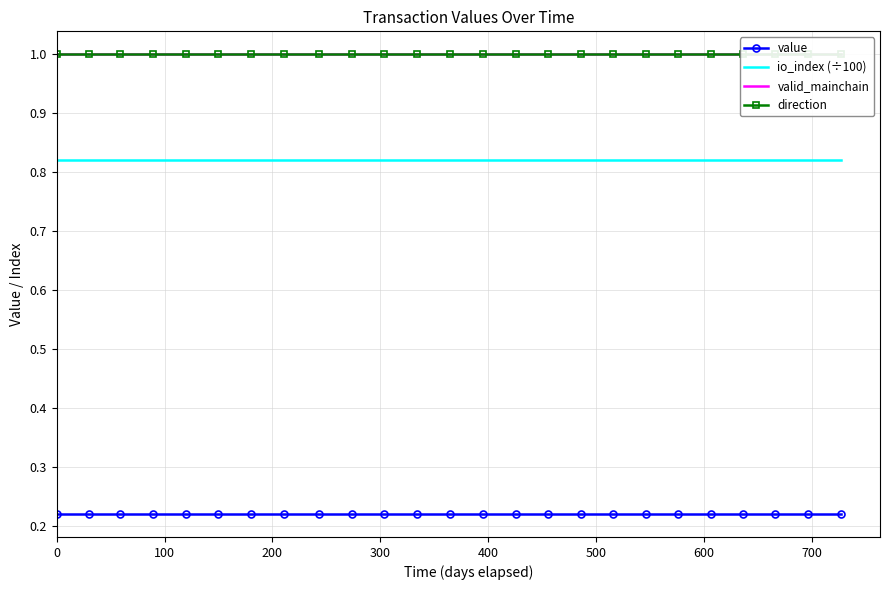

True or false: io_index (÷100) and value intersect in this chart.

False